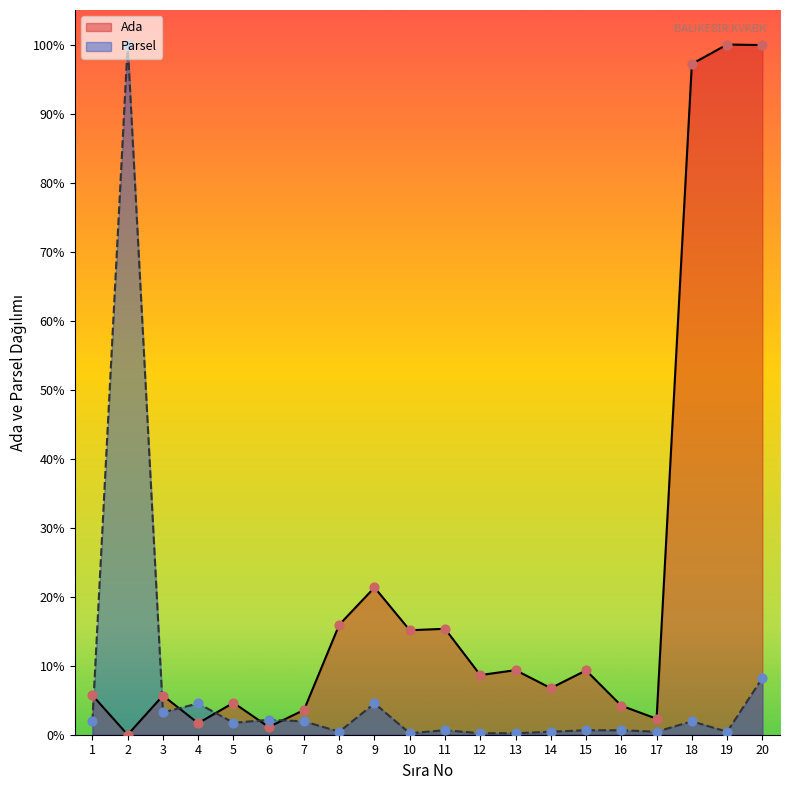

Which series reaches the minimum Y coordinate?

Ada